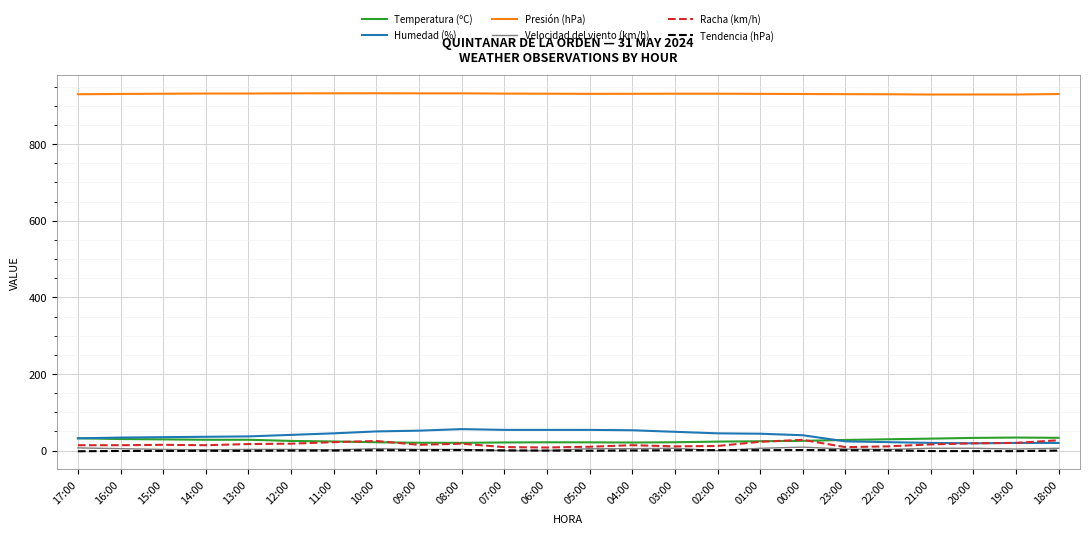

Is this an area chart (filled region under the line)?

No